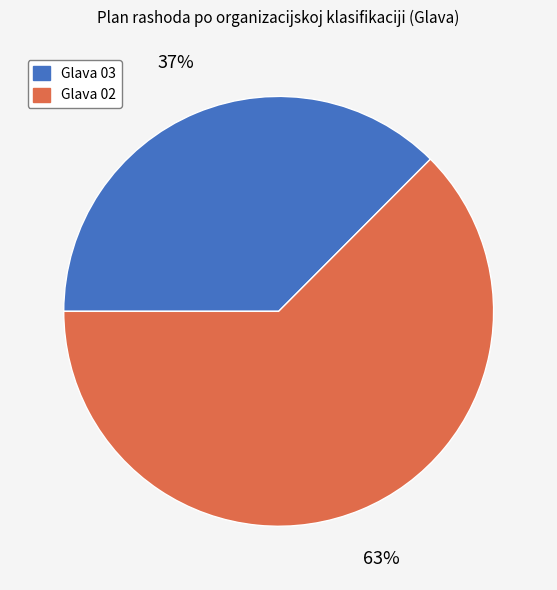

Combined, do Glava 02 and Glava 03 account for over 50%?

Yes